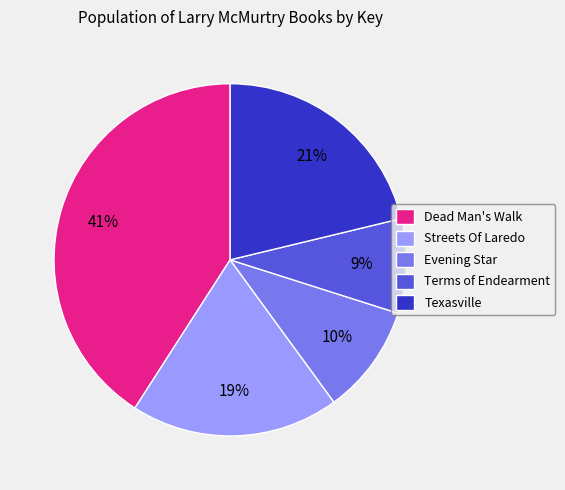

The Evening Star slice represents 21% of the pie. True or false?

False